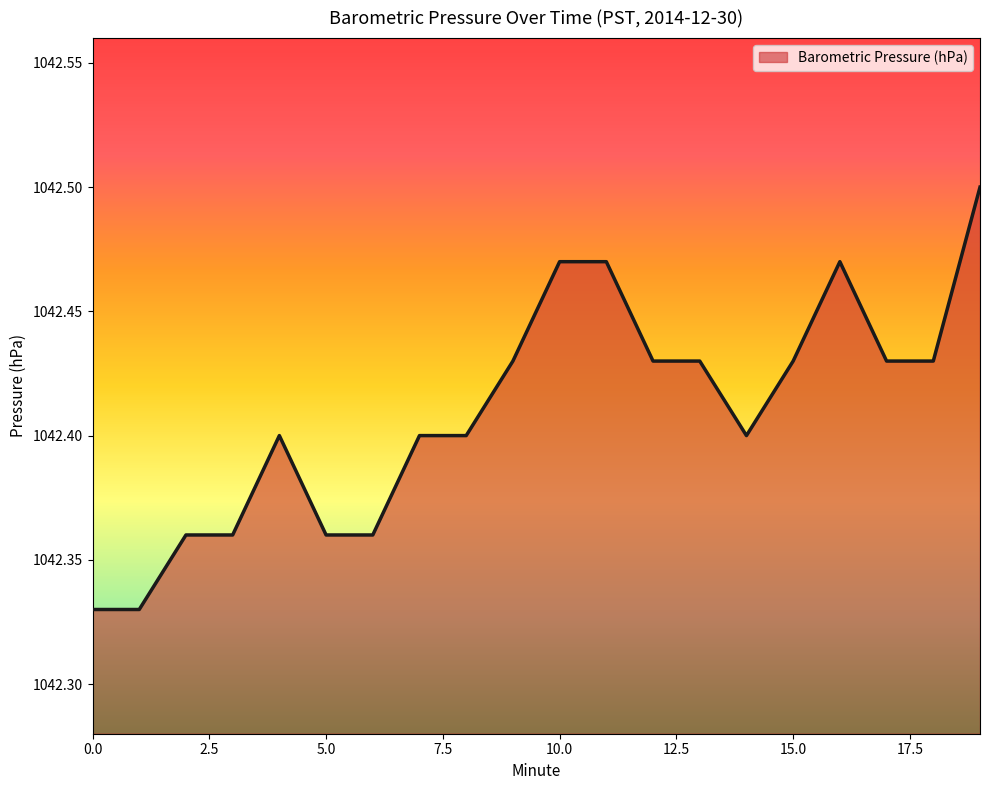

Count the number of data series in this chart.

1